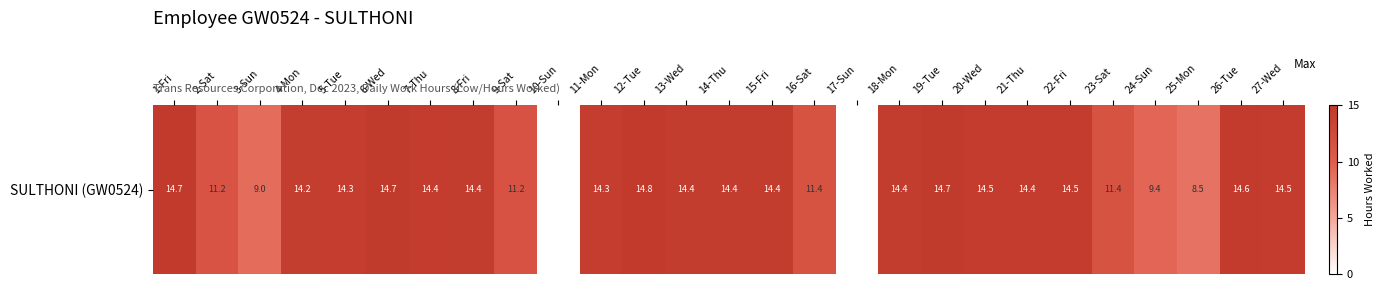

True or false: the data shows 19.7 at 16-Sat.

False